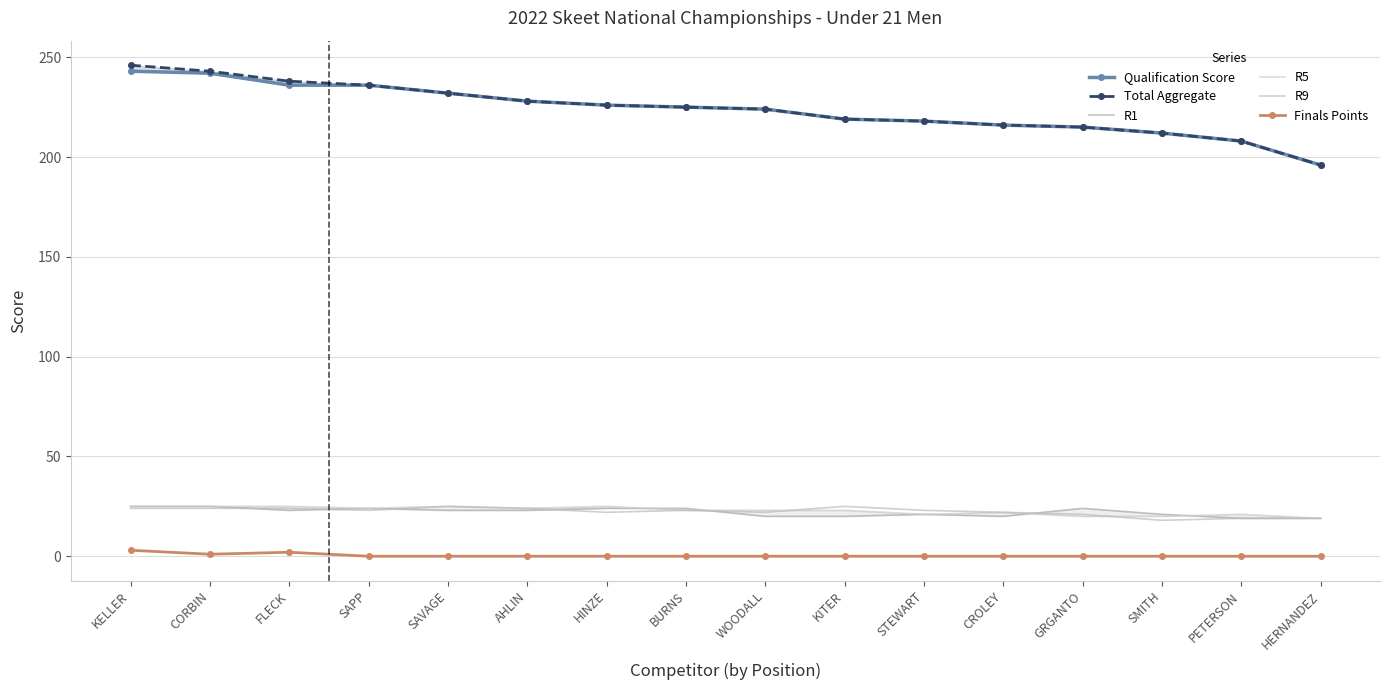

What is the value of the R9 point at the 16th from the left?

19